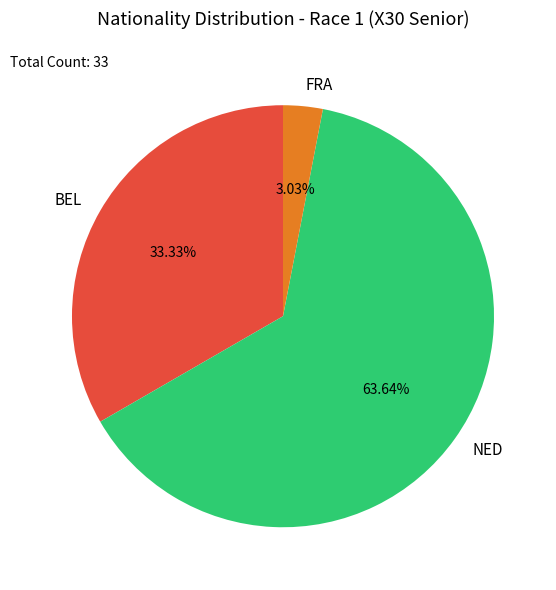

What portion of the pie excludes BEL?

66.7%